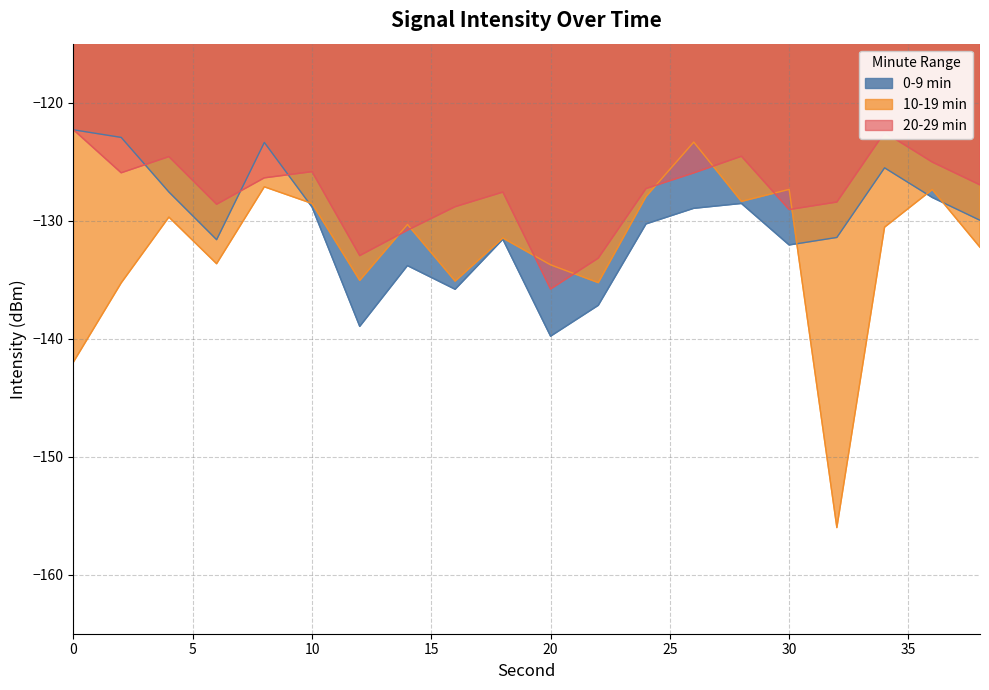

At which label is 0-9 min closest to -131?

32